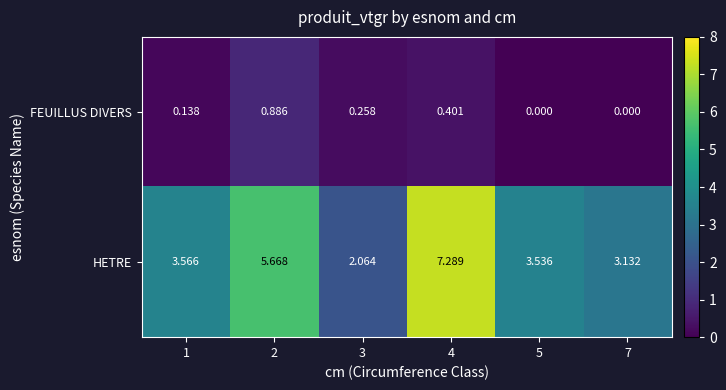

List the series in order of their overall mean, highest first.

HETRE, FEUILLUS DIVERS